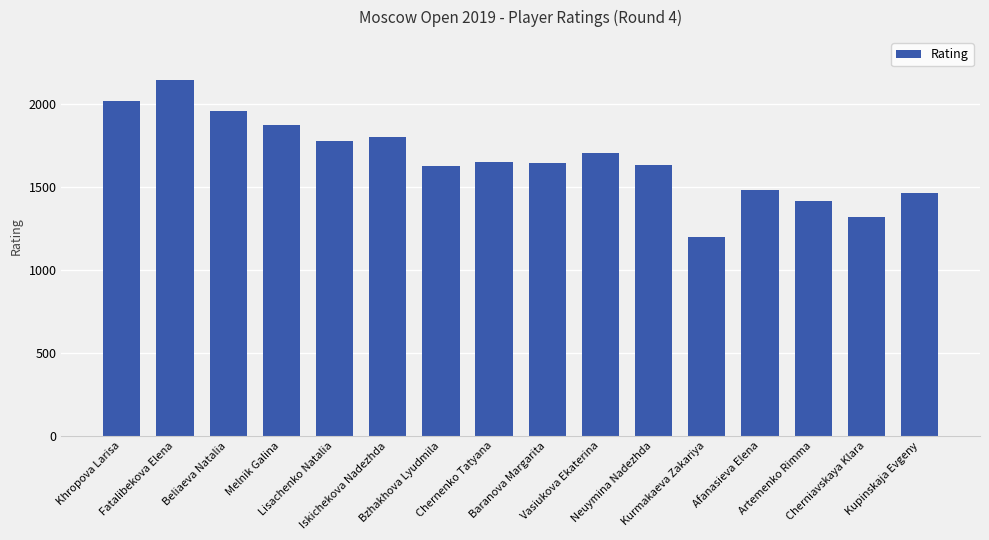

What is the label of the 16th bar from the left?

Kupinskaja Evgeny